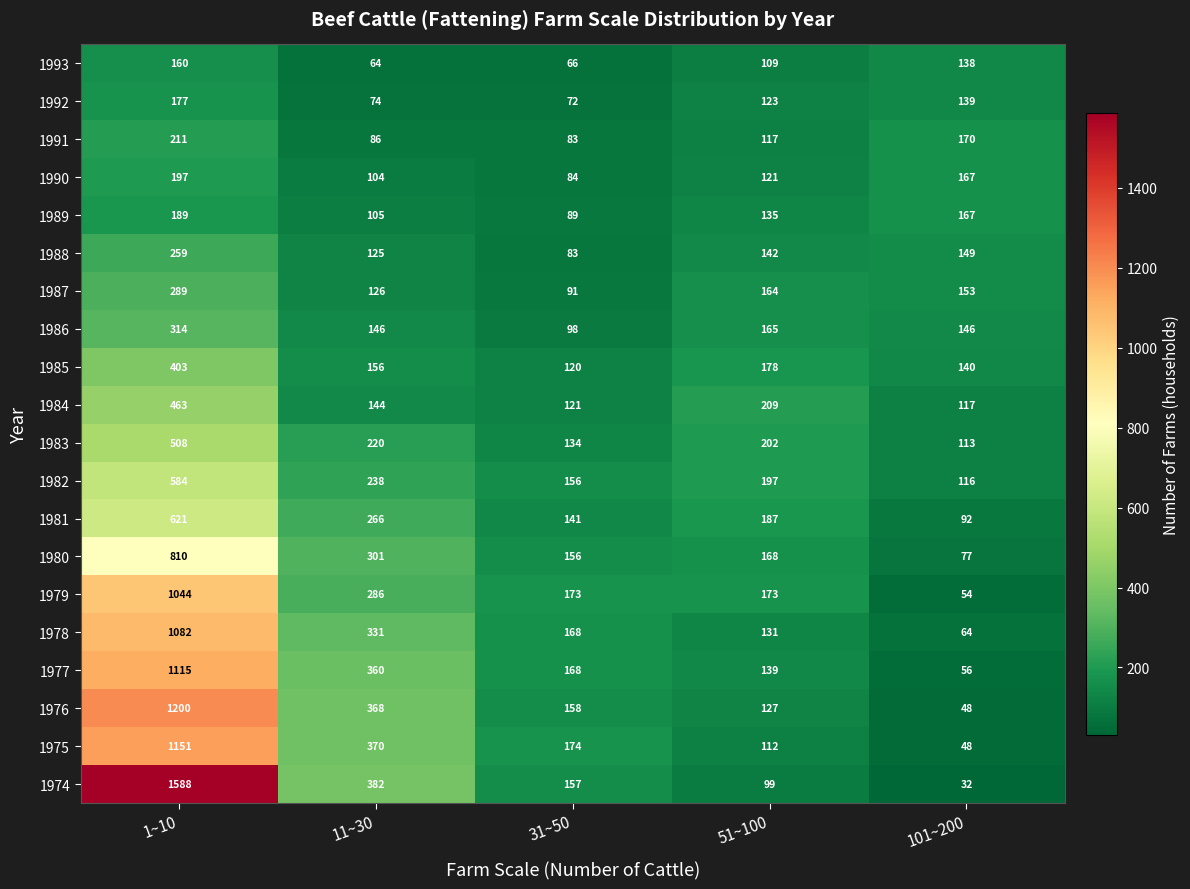

At which category is the sum across all series the highest?

1~10